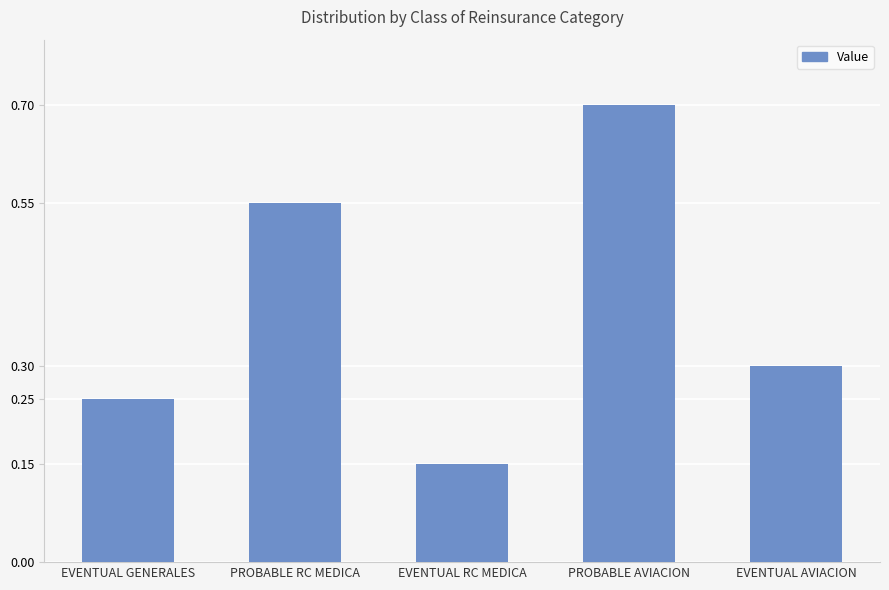

What is the average value?

0.4